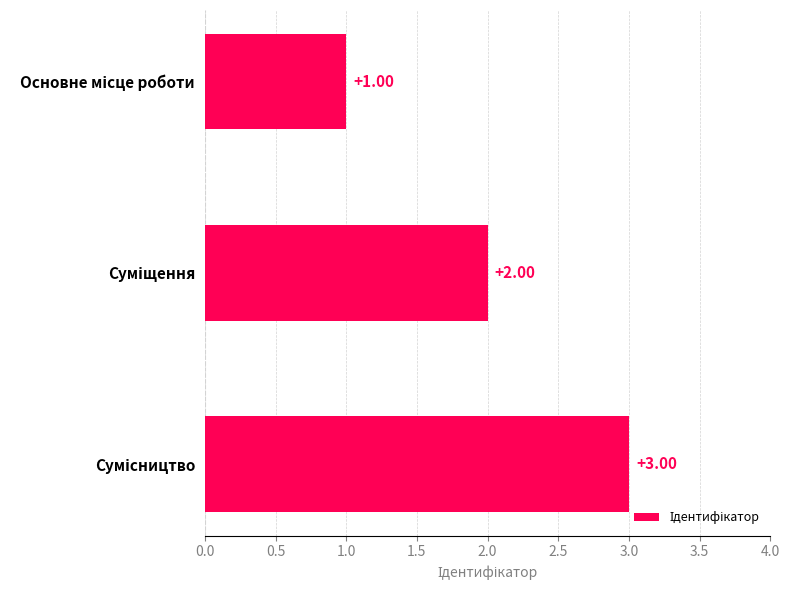

How many categories are shown in the chart?

3